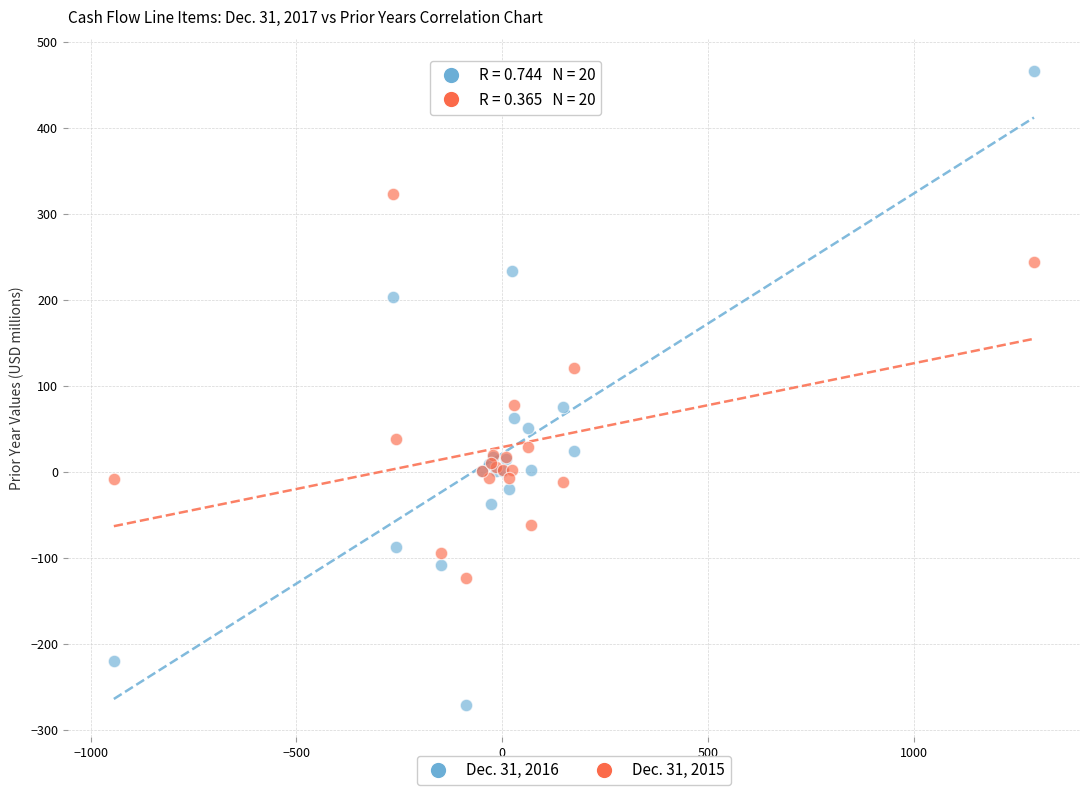

What are all the series names shown in the legend?

Dec. 31, 2016, Dec. 31, 2015